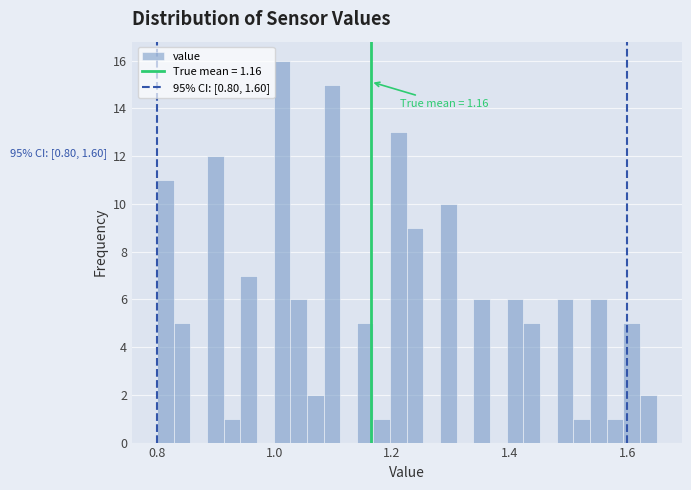

Around what value on the x-axis is the tallest bar? Give the approximate position of its centre, as read against the axis.

1.02